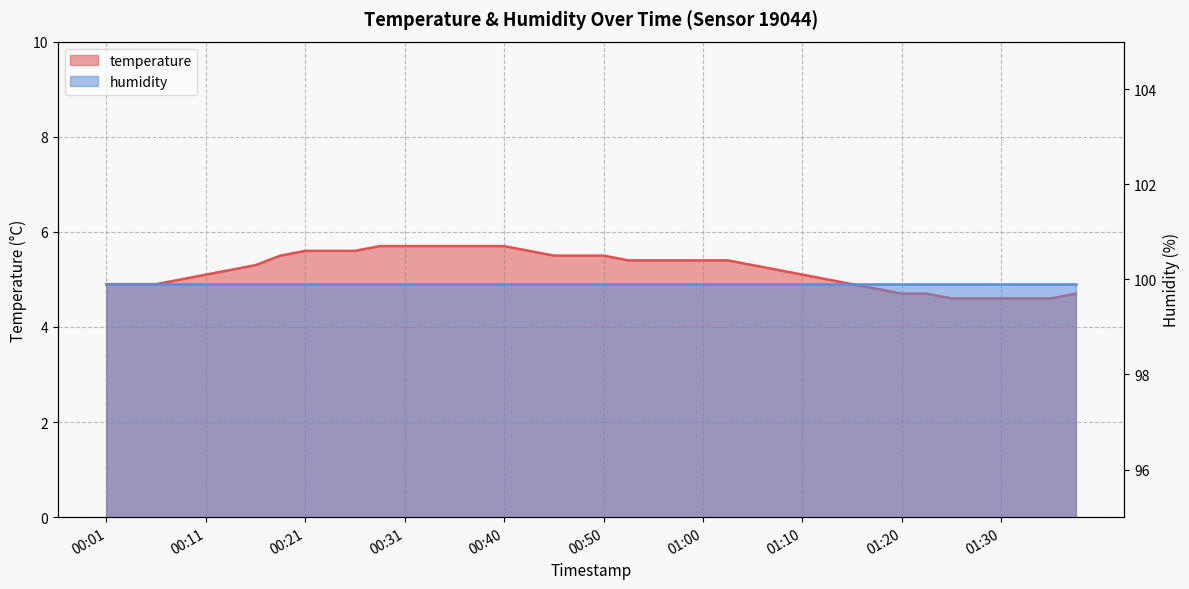

What is the difference between the values at 00:26 and 00:38?

0.1